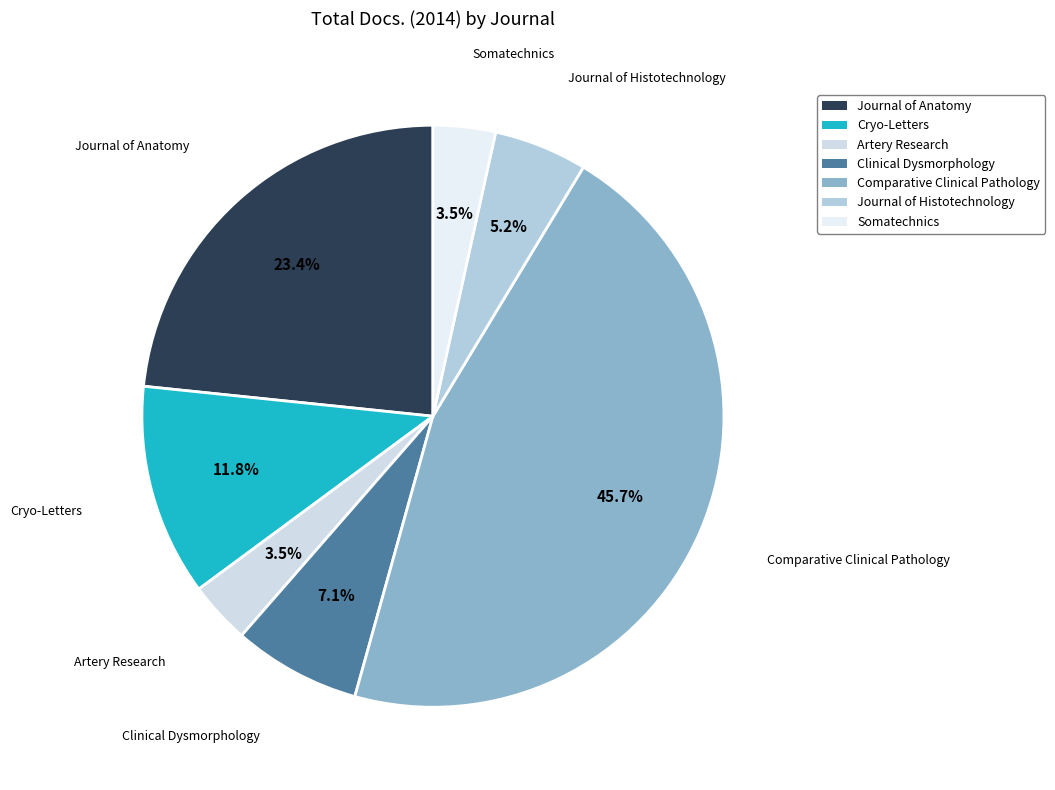

Is there a majority slice in this chart?

No